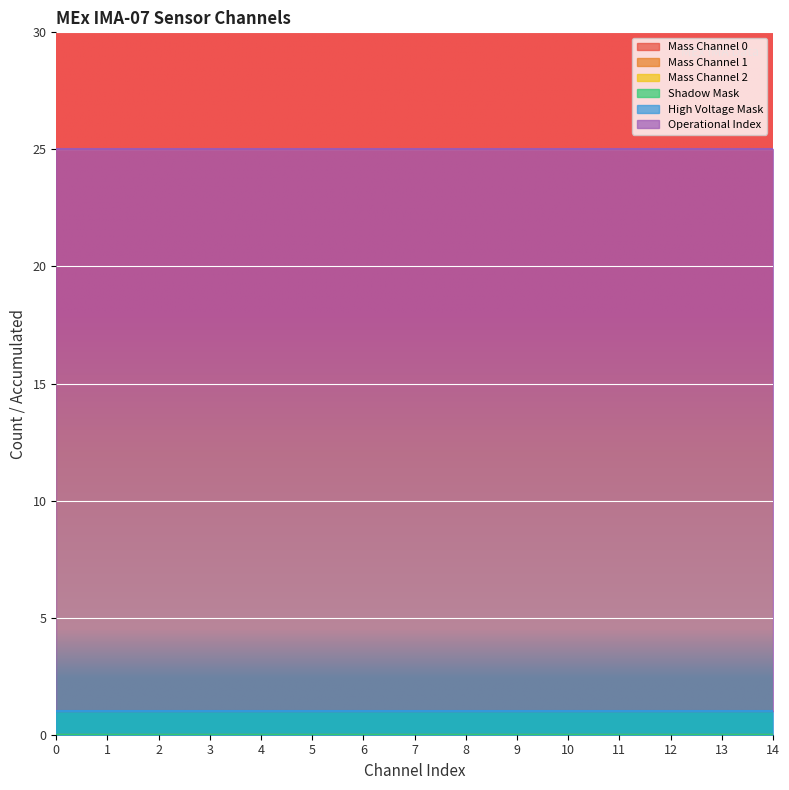

Is the value of Operational Index at 6 greater than the value of High Voltage Mask at 11?

Yes